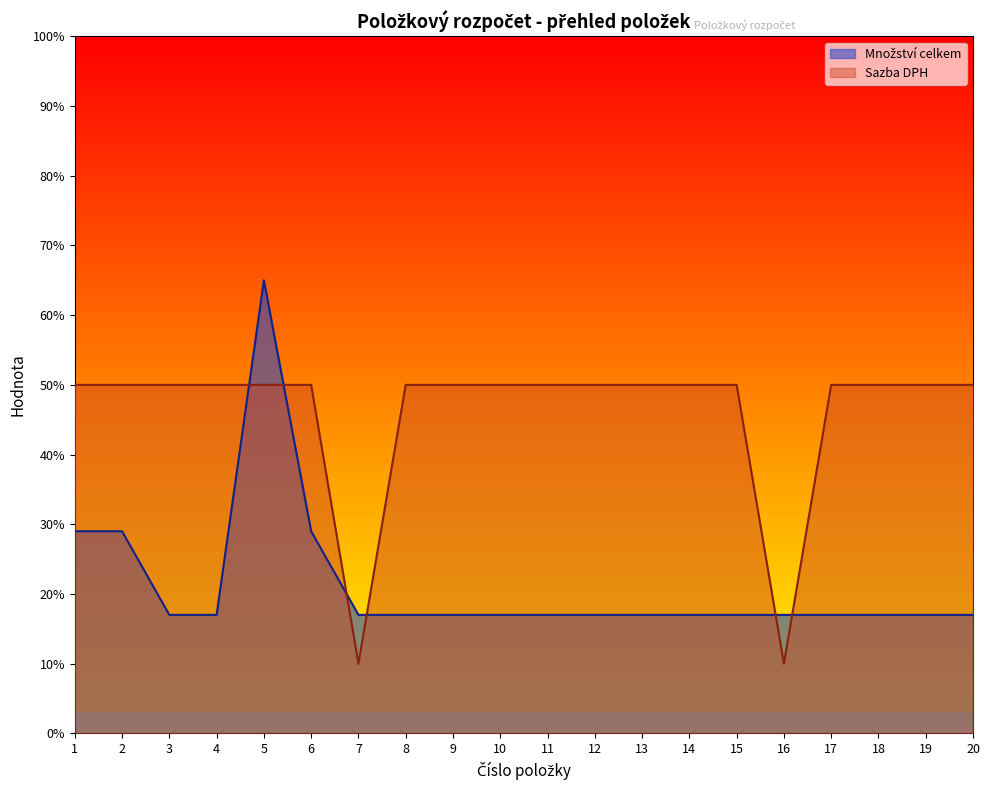

What is the difference between the maximum and minimum values in the Množství celkem series?

48